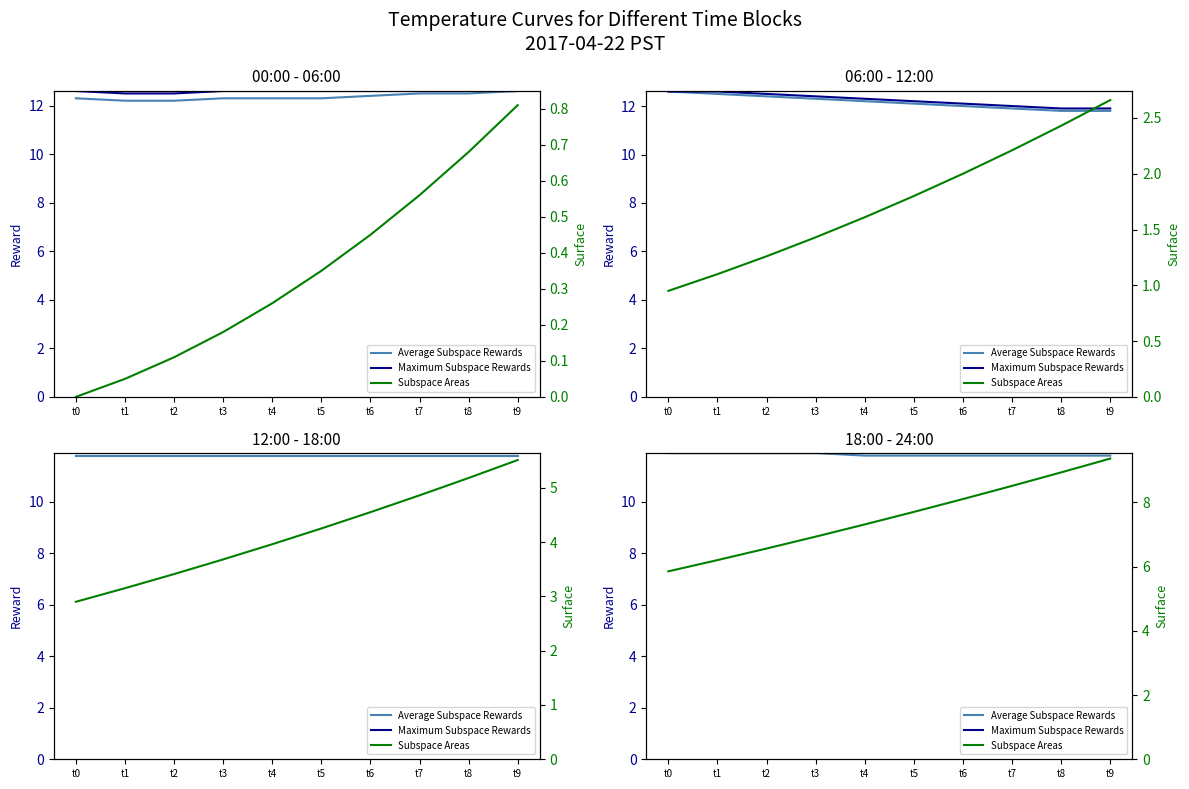

True or false: Average Subspace Rewards and Subspace Areas cross at least once.

False